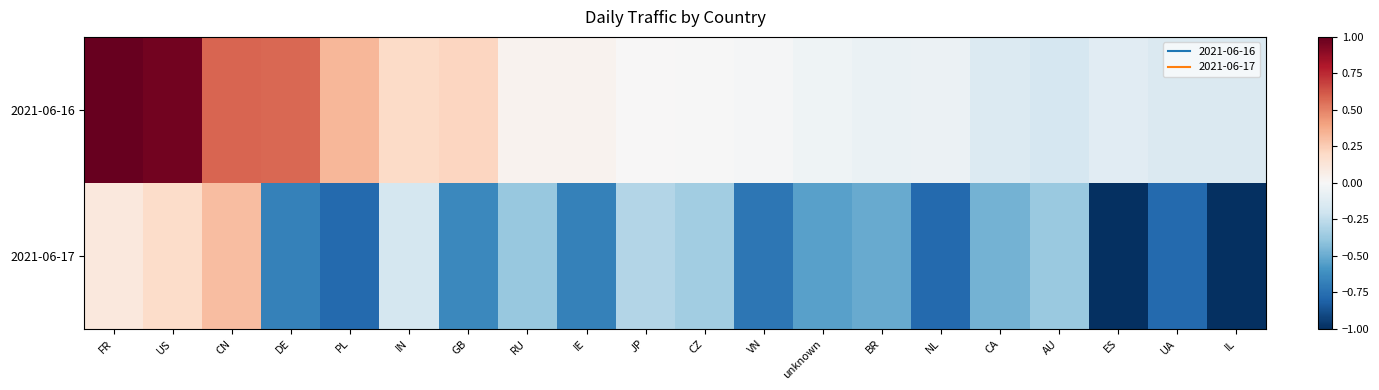

What is the greatest value displayed?

1.0